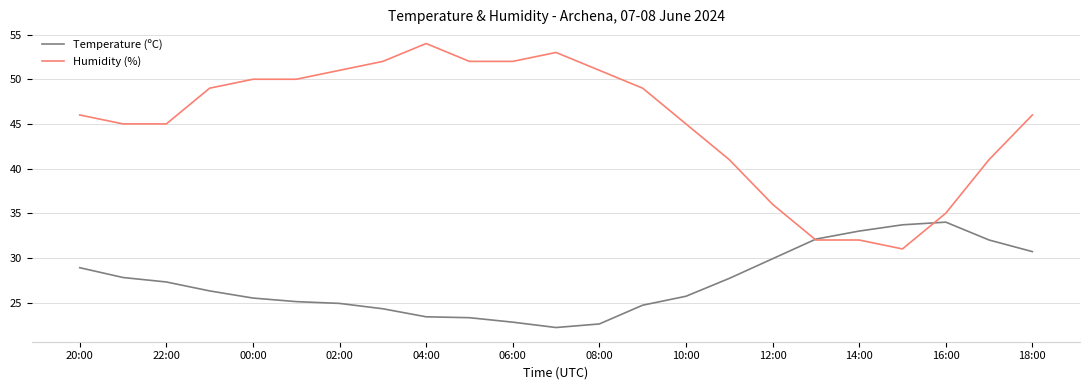

Rank the series by their maximum value, from lowest to highest.

Temperature (ºC), Humidity (%)